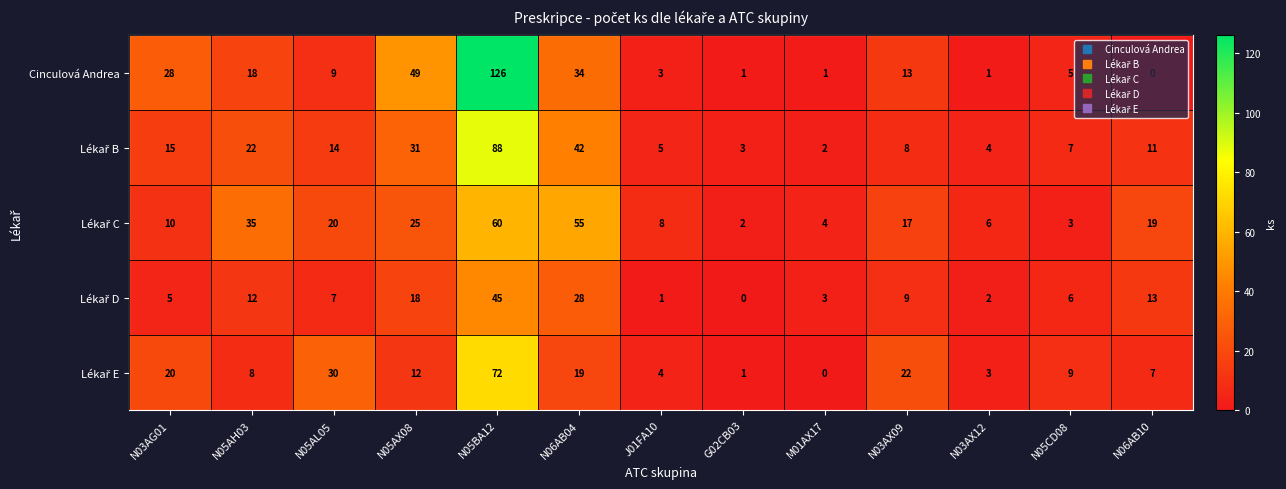

What is the maximum value for Cinculová Andrea?

126